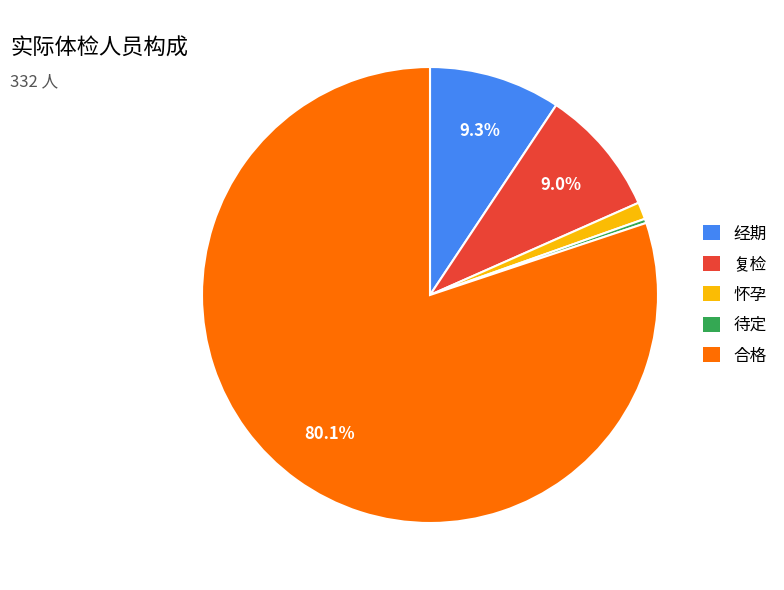

How many slices are in this pie chart?

5